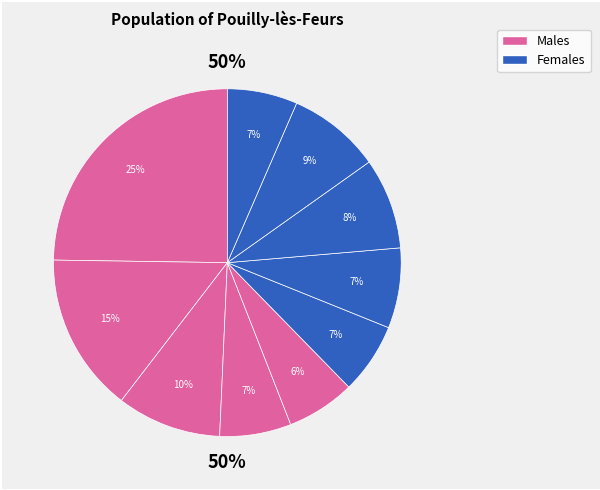

To the nearest percent, what portion does pct75 represent?

8%